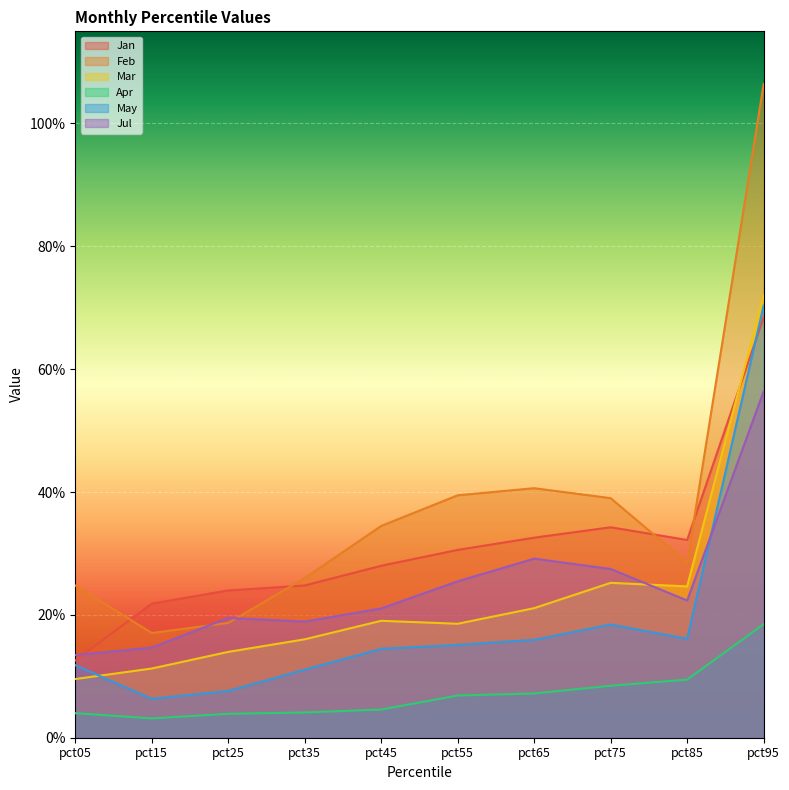

In Jul, how many points are lower than both neighbors (excluding endpoints)?

2